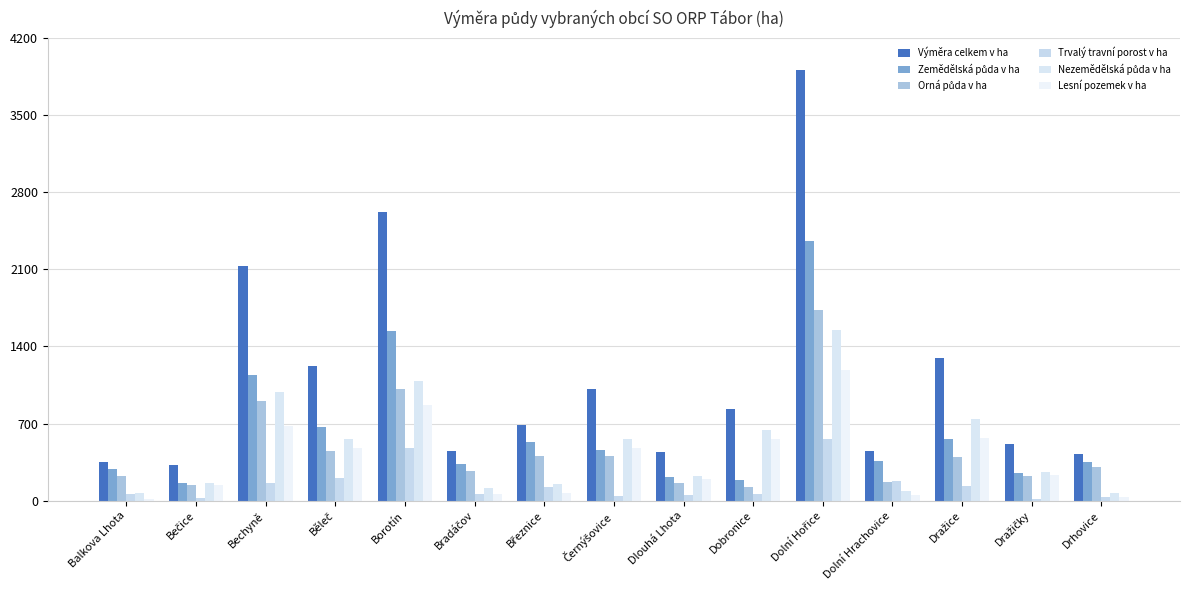

Count the number of categories in the chart.

15